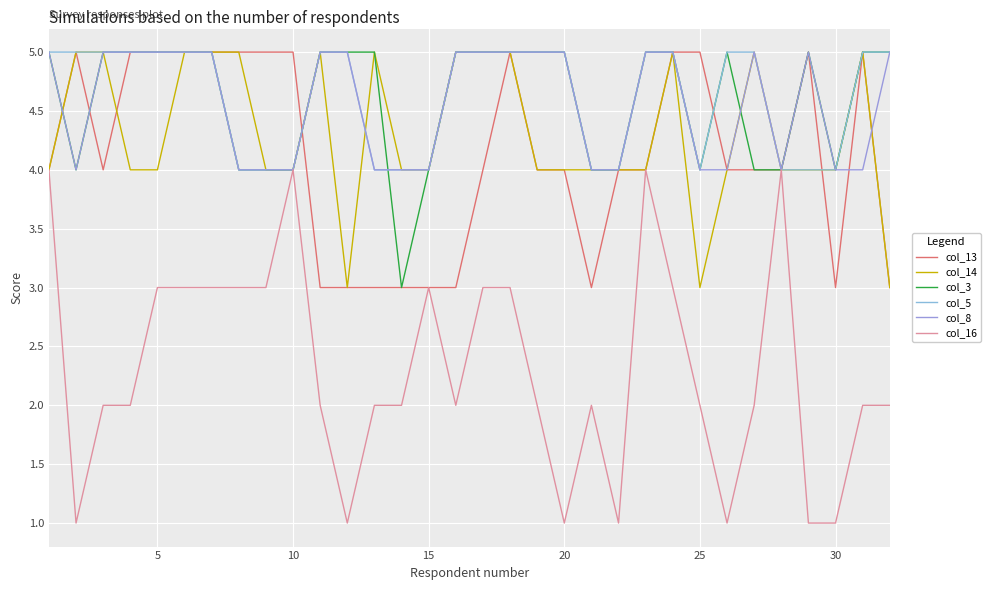

What is the sum of all col_3 values?

147